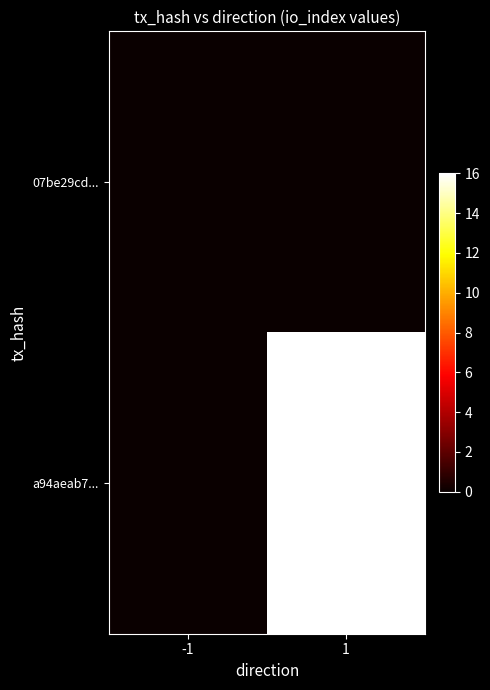

Which series has the largest range (max minus min)?

a94aeab7...